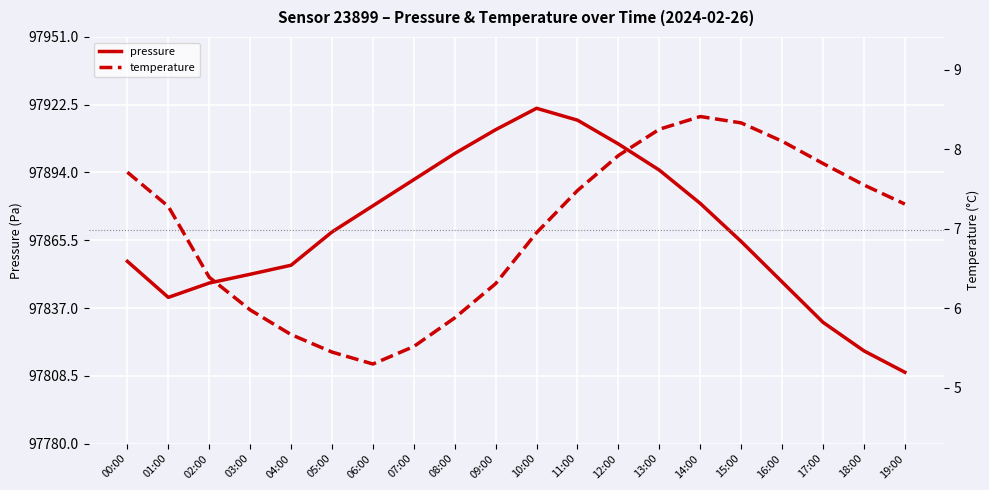

What is the average value of the pressure series?

97869.9